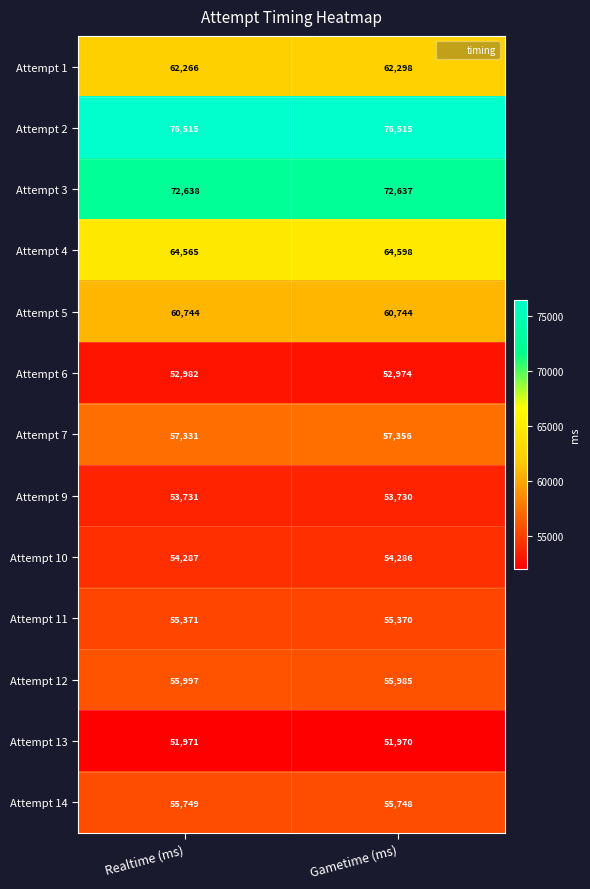

True or false: Attempt 3 has a value of 31722 at Realtime (ms).

False